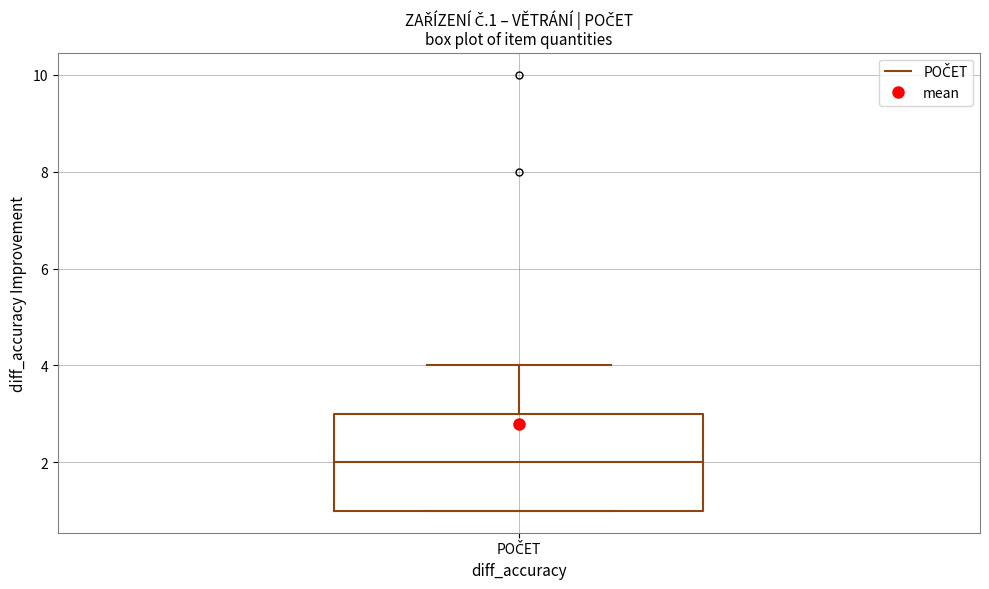

Read this box plot against the y-axis: the position of the median line, the range covered by the box, and the ends of both whiskers. The values are not printed on the chart, so give them approximately, as read against the axis.

median 2, box 1 to 3, whiskers 1 to 4